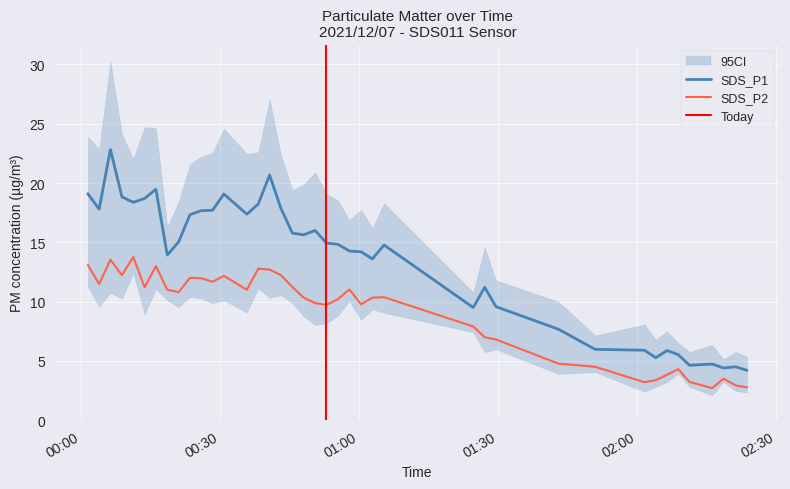

How many values in the SDS_P1 series exceed 14?

24